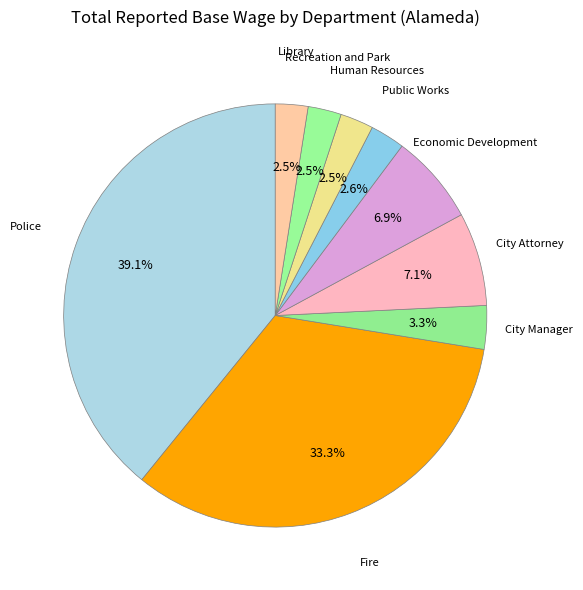

Between Public Works and Fire, which is larger?

Fire